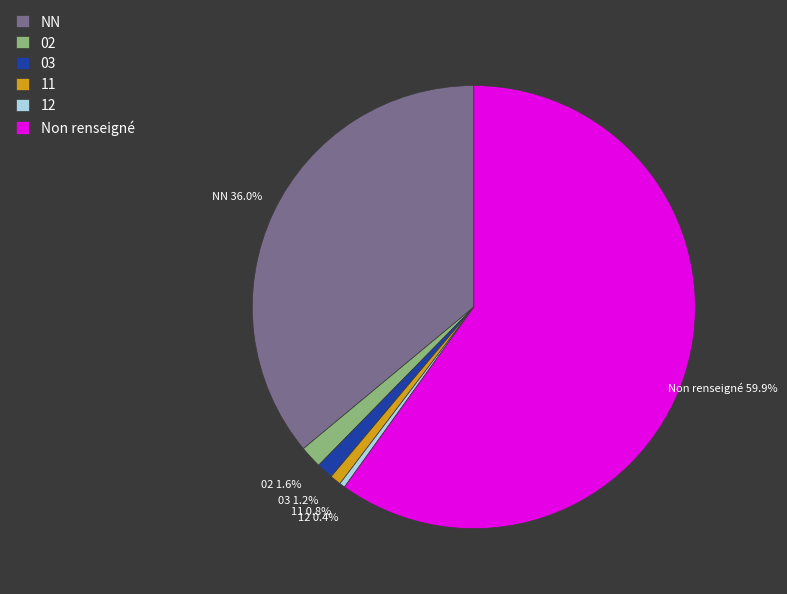

Which category has the biggest portion of the pie?

Non renseigné